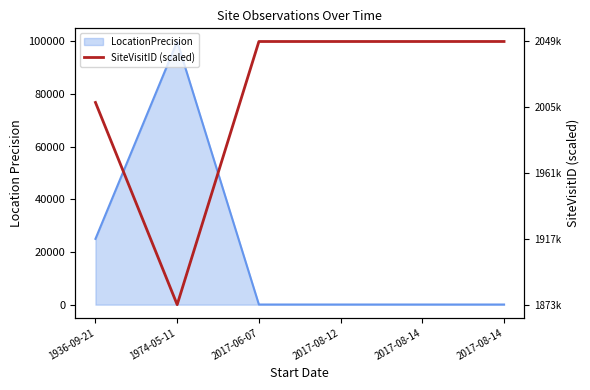

Is it true that the value at 2017-08-14 is 100000.0?

True